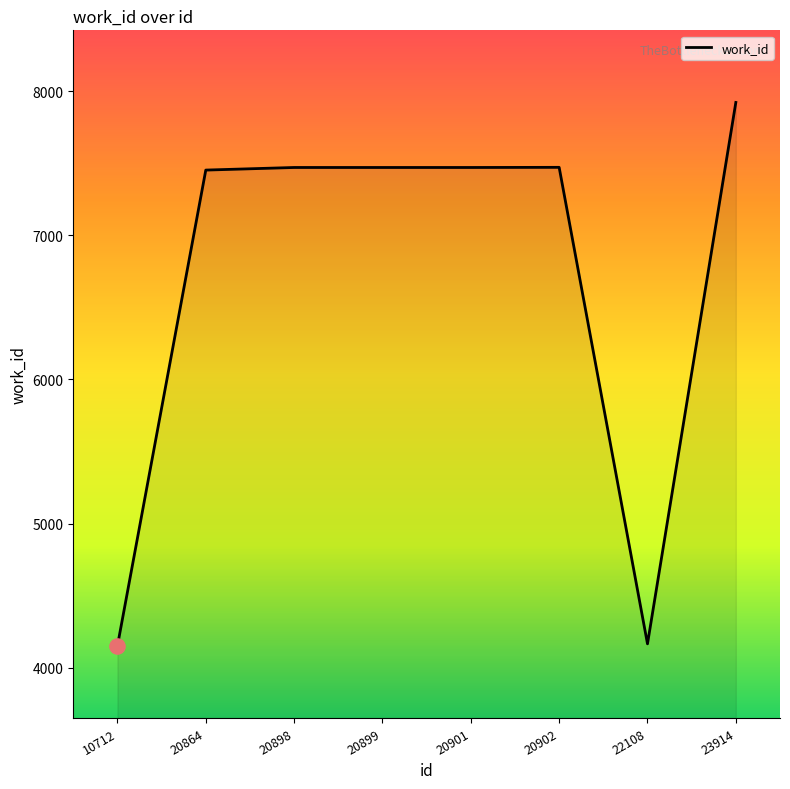

What is the change in value from 20898 to 22108?

-3303